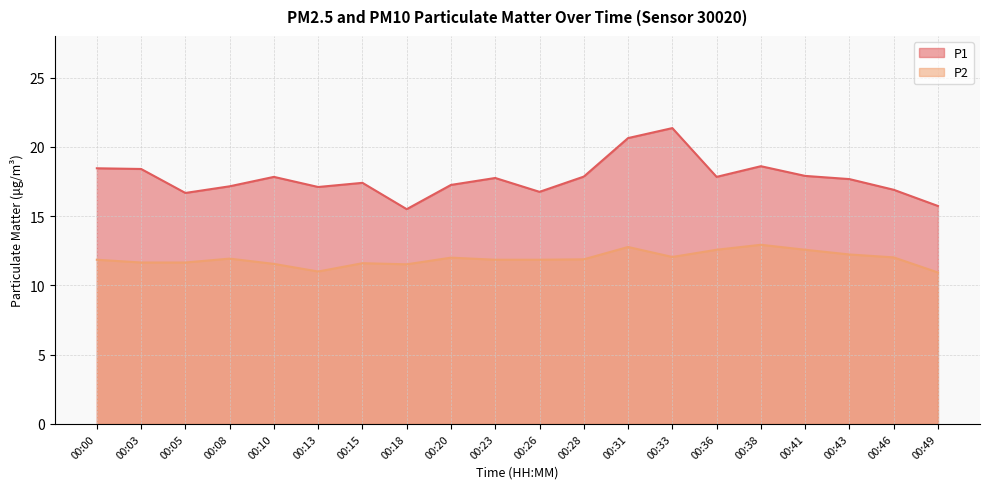

In P2, how many points are lower than both neighbors (excluding endpoints)?

3